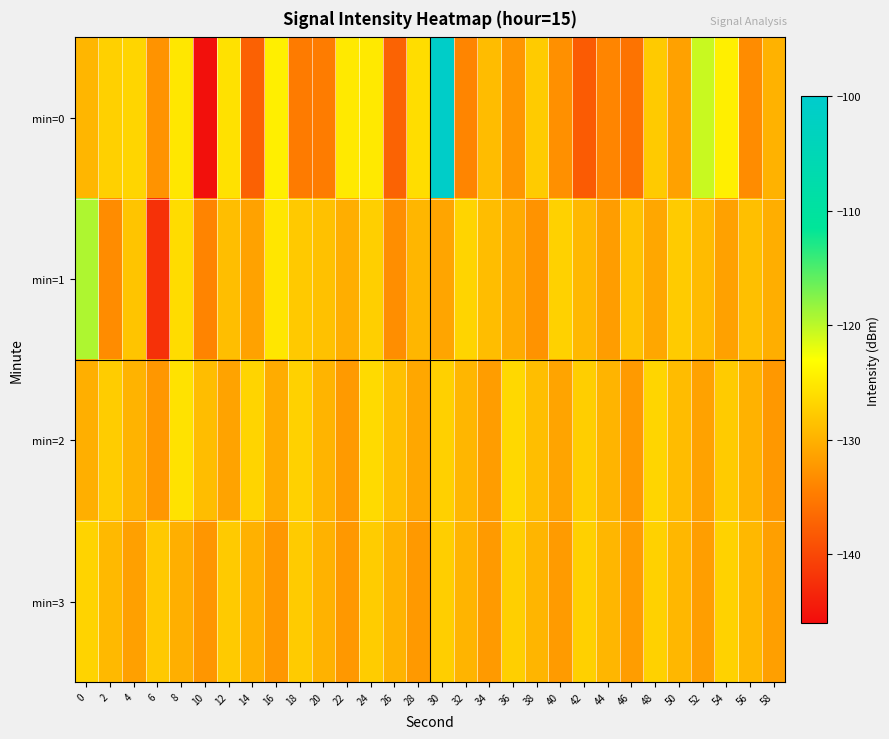

How many series are shown in this chart?

4